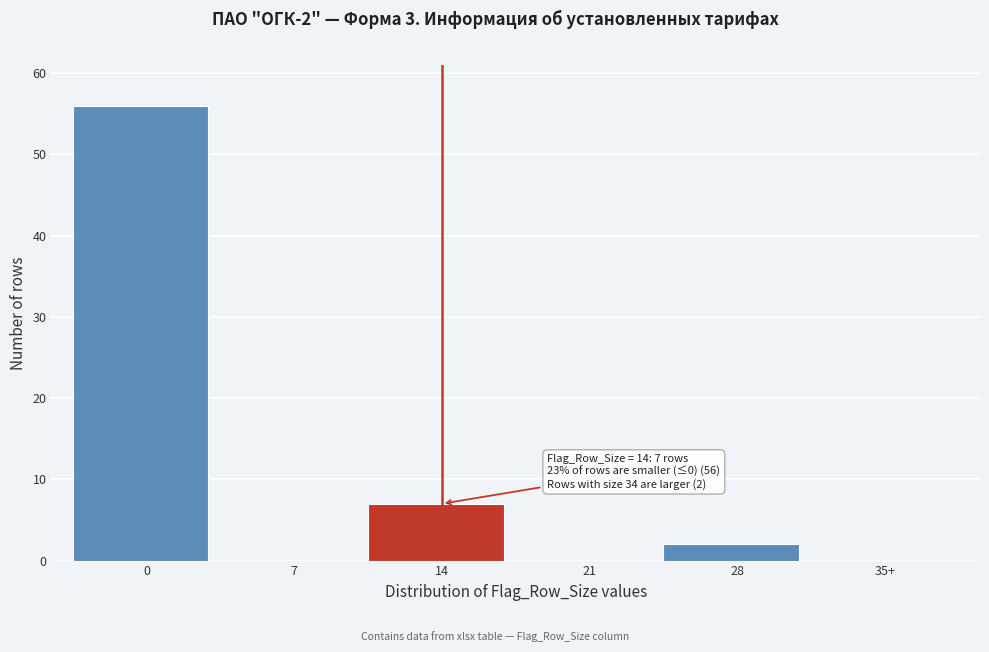

Reading left to right, what are all the values shown in this chart?

0=56	7=0	14=7	21=0	28=2	35+=0